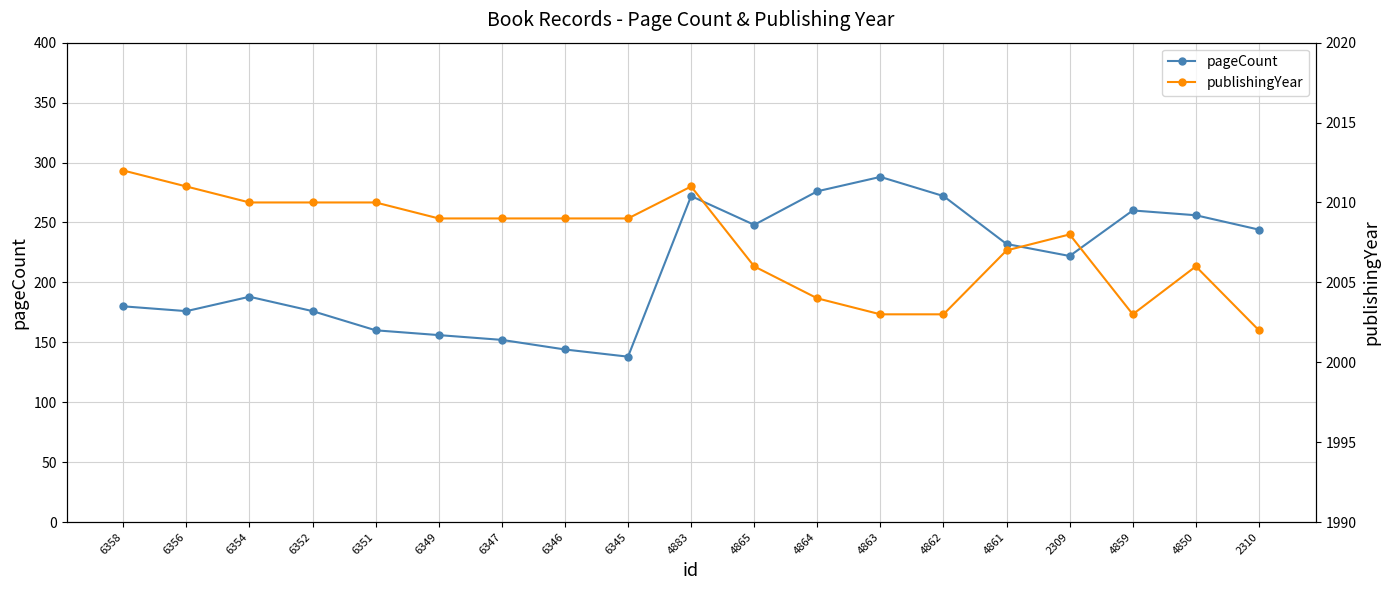

Rank the categories by publishingYear value from lowest to highest.

2310, 4863, 4862, 4859, 4864, 4865, 4850, 4861, 2309, 6349, 6347, 6346, 6345, 6354, 6352, 6351, 6356, 4883, 6358